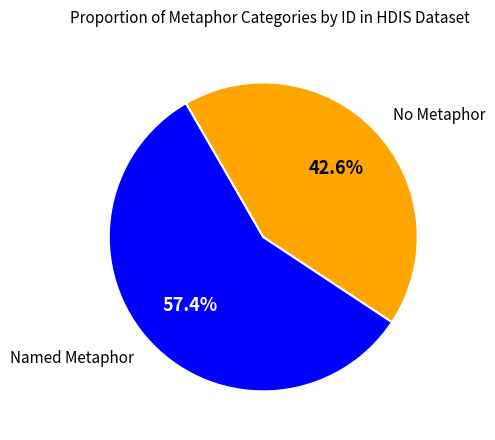

Does any single category account for the majority?

Yes